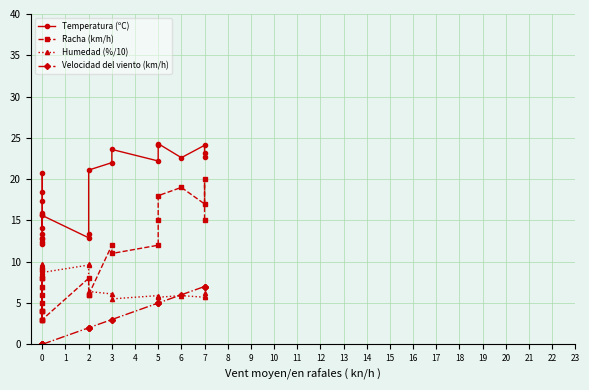

True or false: Velocidad del viento (km/h) and Racha (km/h) intersect in this chart.

False